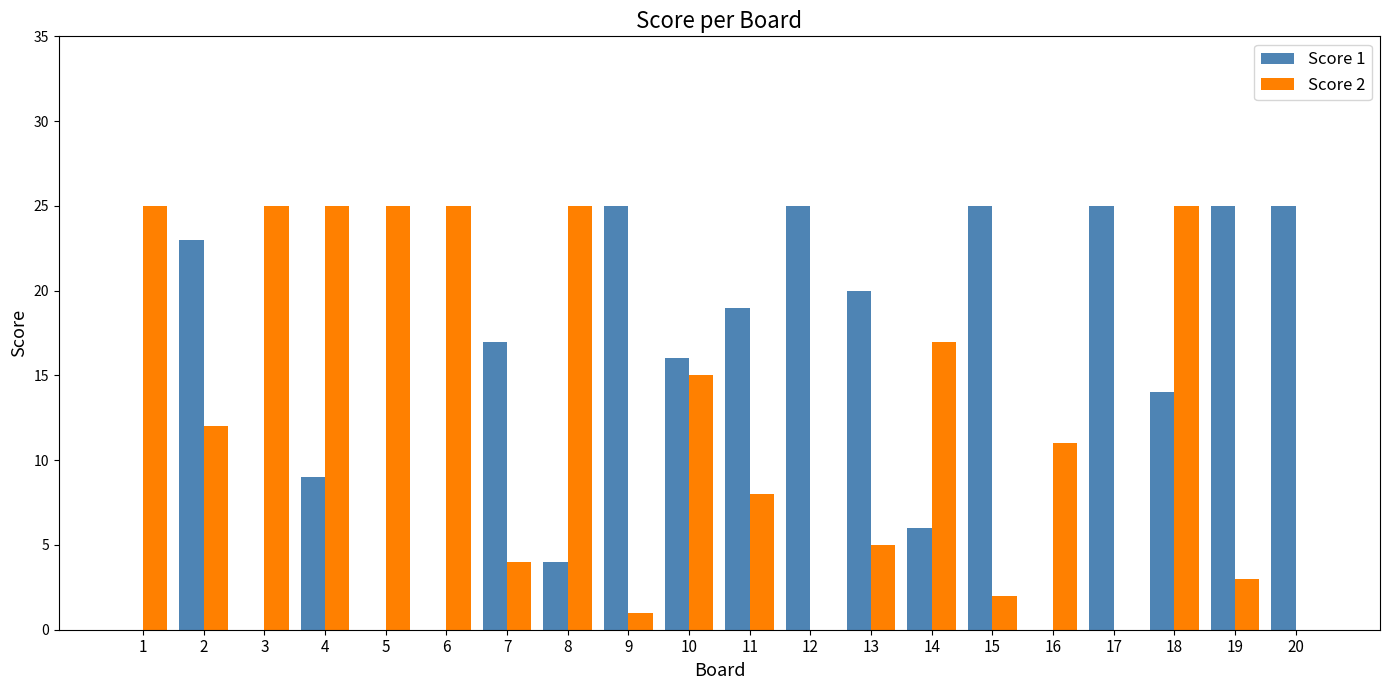

Which series changed the most between 4 and 15?

Score 2